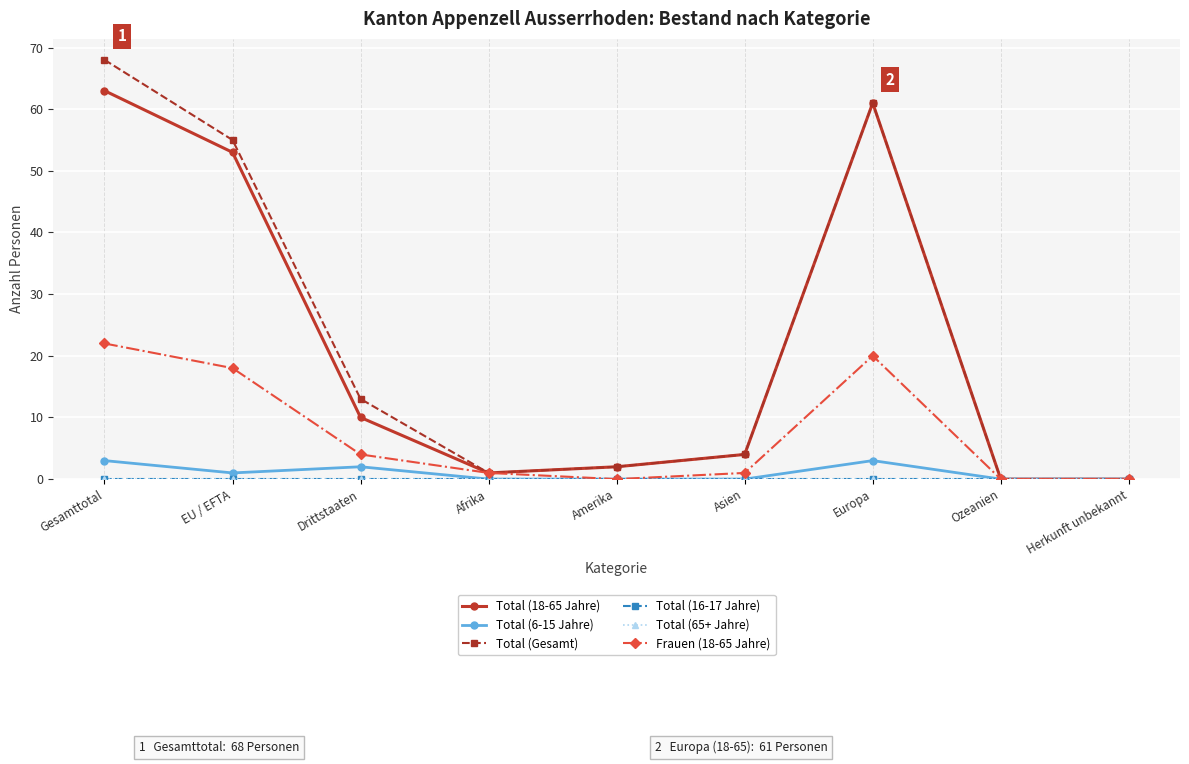

Which category has the lowest value across all series?

Ozeanien